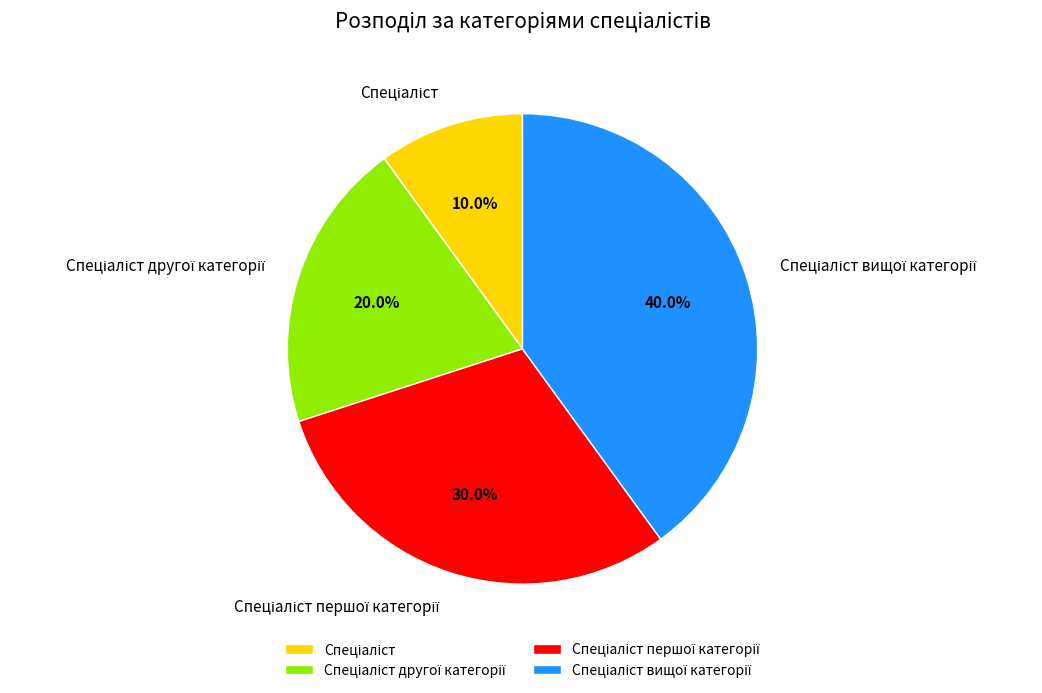

Is there any slice that represents more than half of the pie?

No